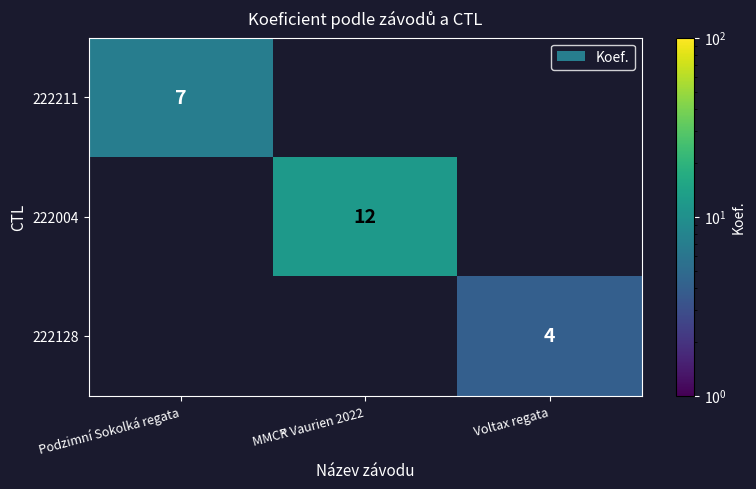

Is it true that 222004 equals 12 at MMČR Vaurien 2022?

True